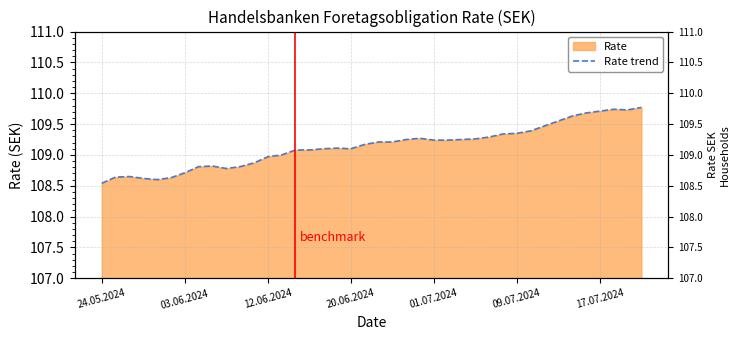

How many data points does each series have?

40